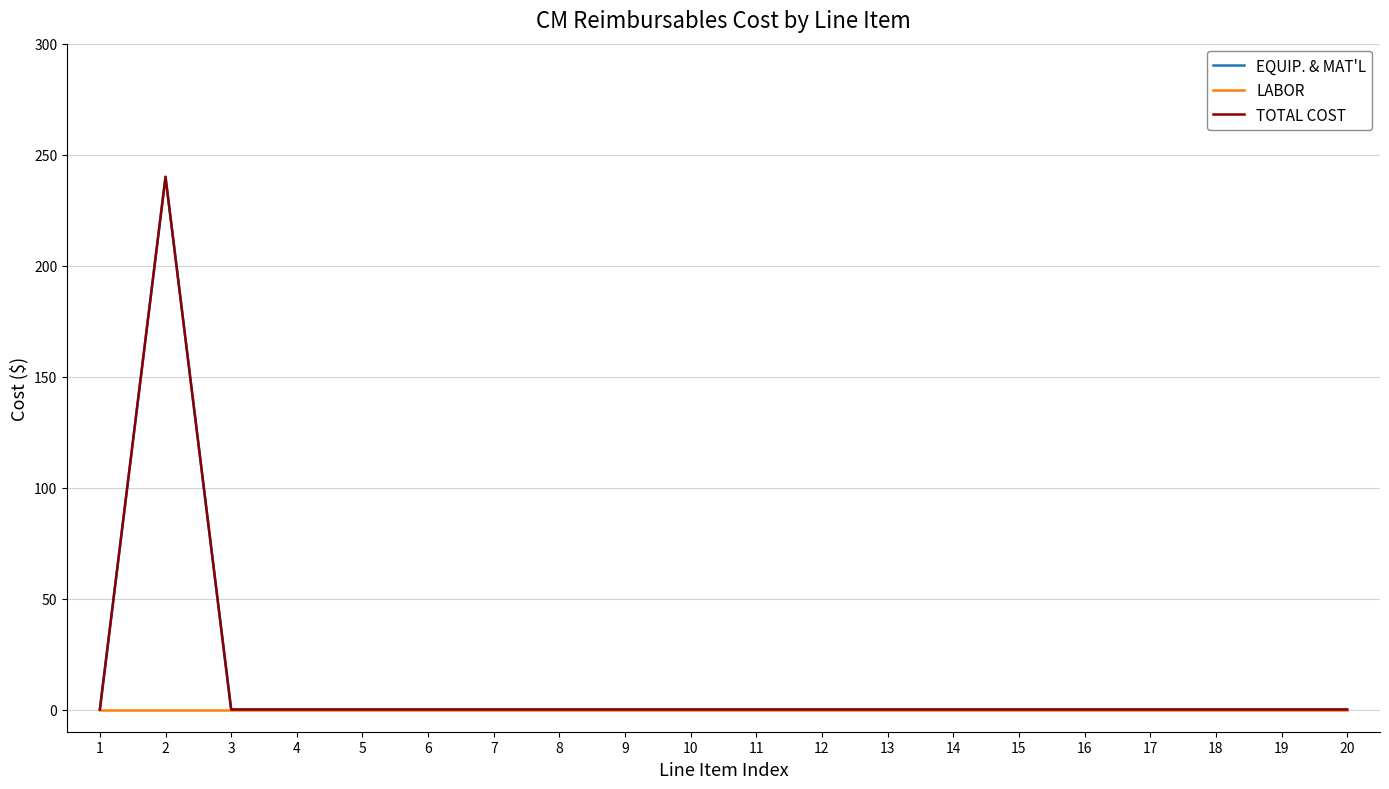

At 8, list the series in order from largest to smallest.

EQUIP. & MAT'L, LABOR, TOTAL COST